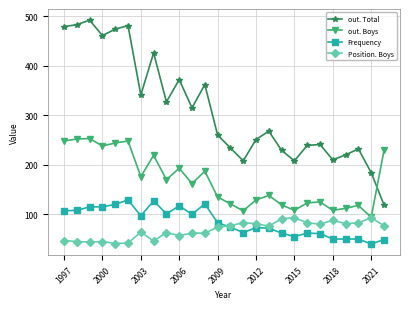

Which series ends up on top after the final intersection of Position. Boys and Frequency?

Position. Boys